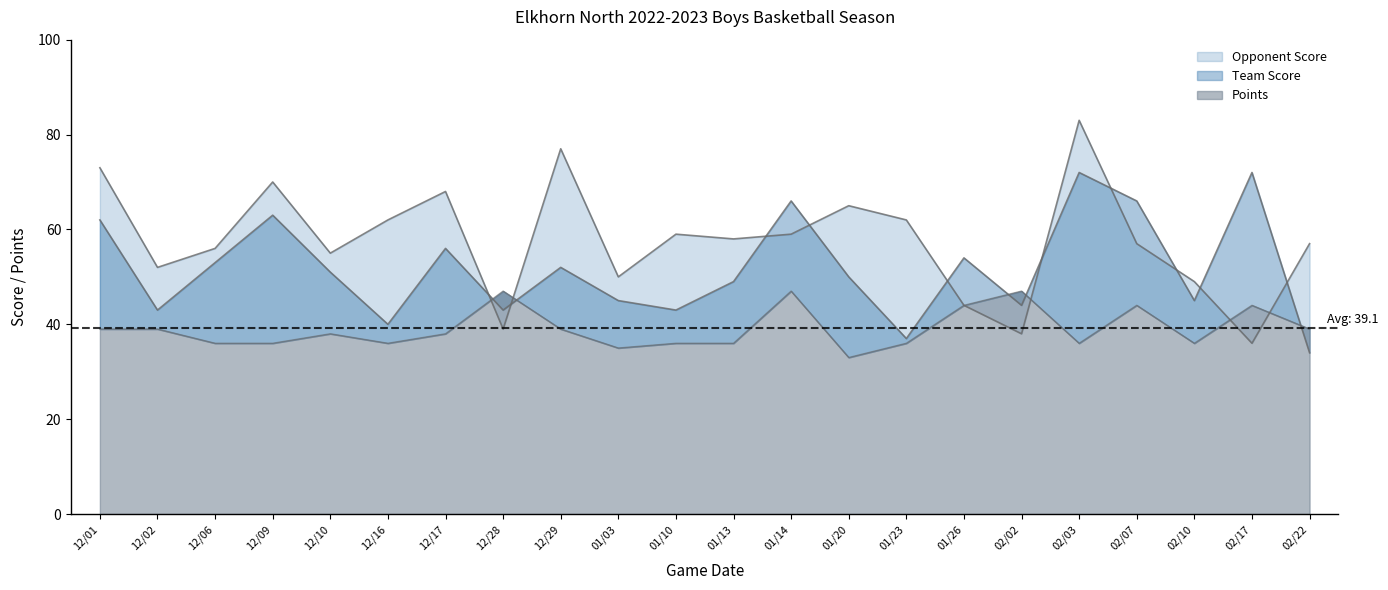

Which series has the largest range (max minus min)?

Opponent Score